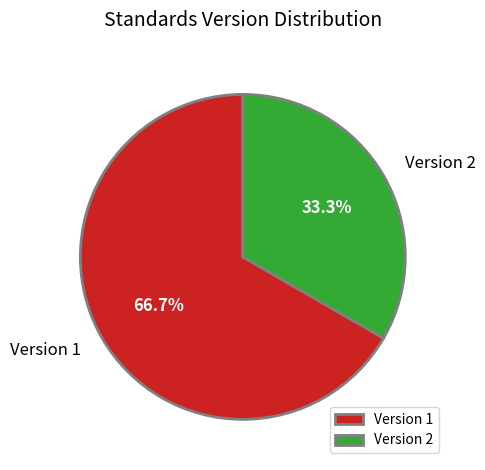

How much of the chart is everything except Version 2?

66.7%